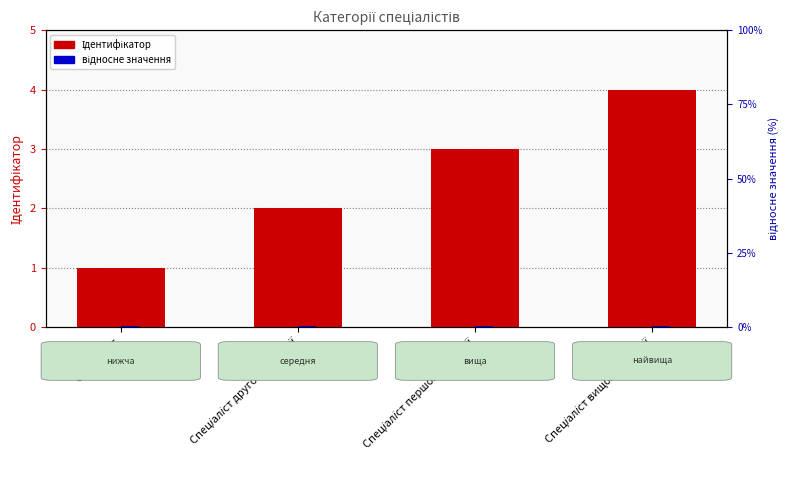

What is the value of the відносне значення bar at the 3rd from the left?

0.2